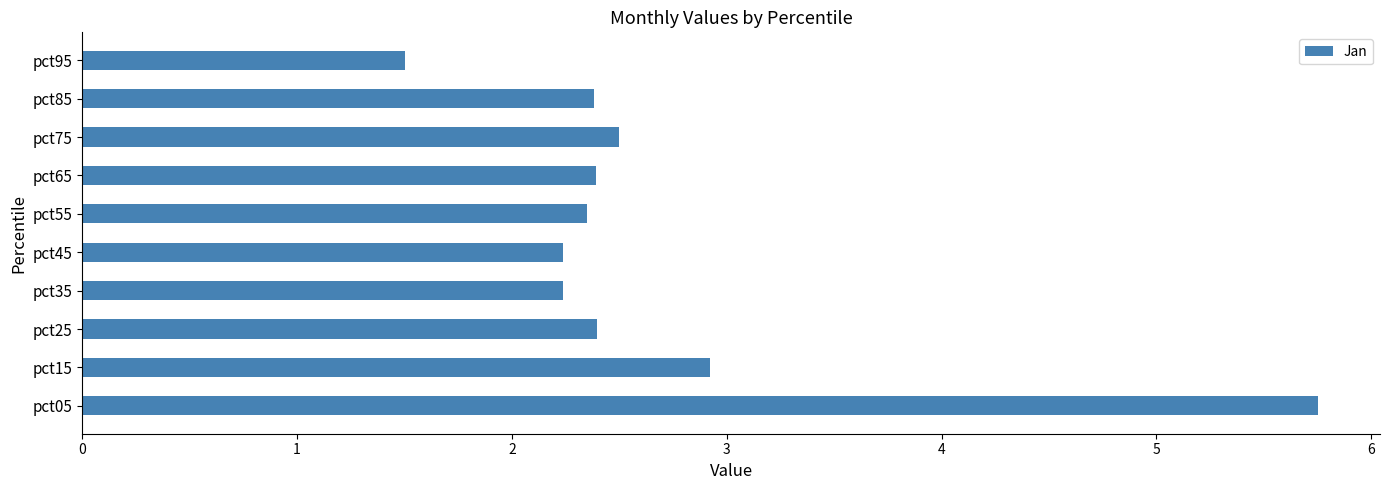

Are the bars grouped side by side (vs. stacked)?

No